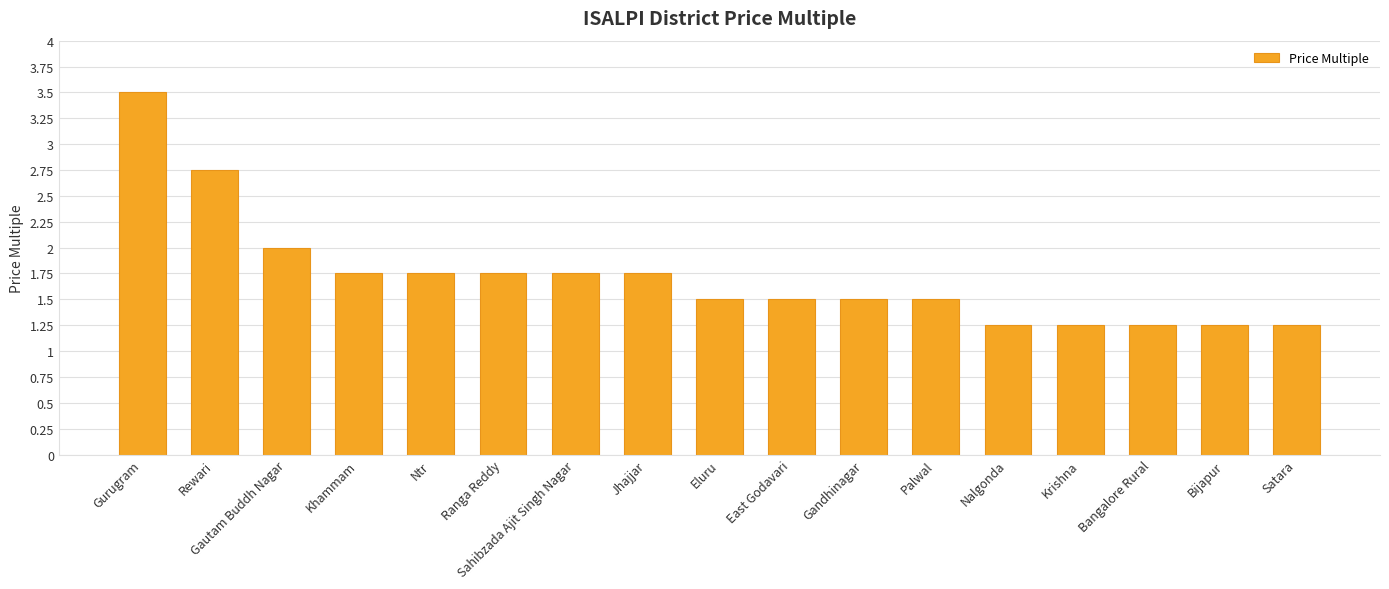

Which label corresponds to the largest value in the chart?

Gurugram